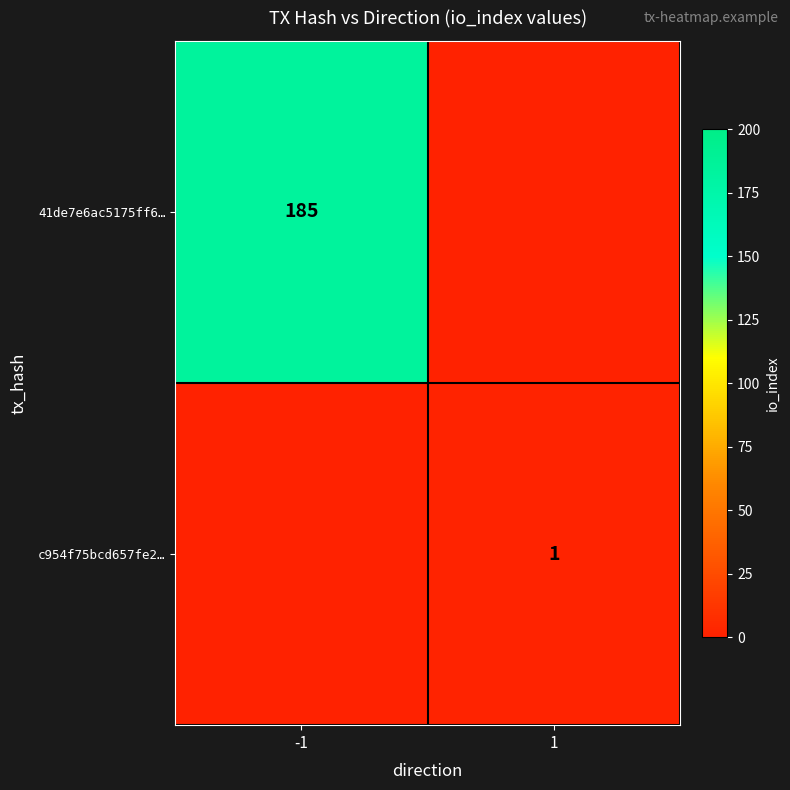

The value of 41de7e6ac5175ff6… at -1 is 185. True or false?

True